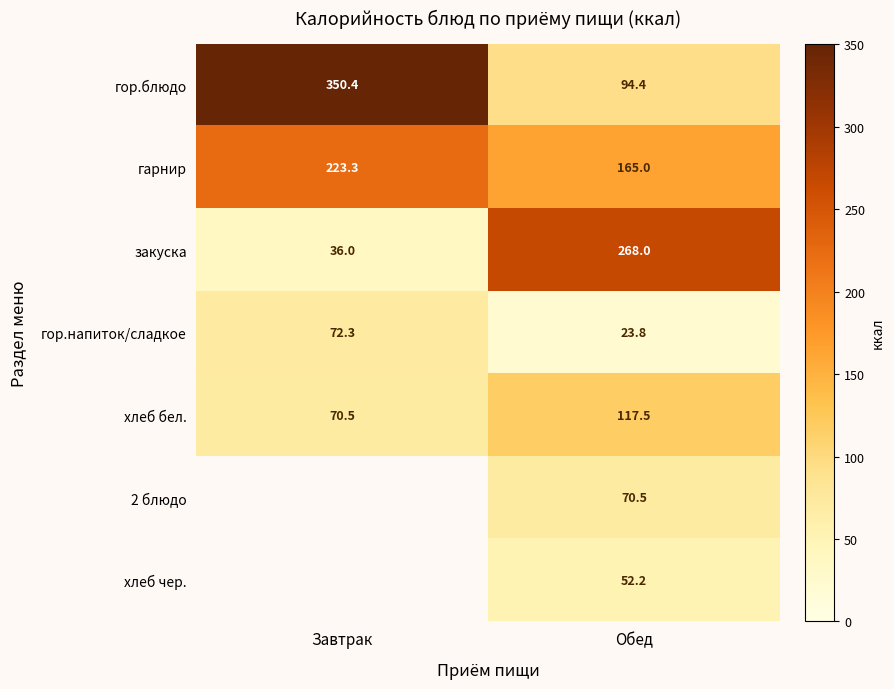

The value of хлеб бел. at Завтрак is 70.5. True or false?

True